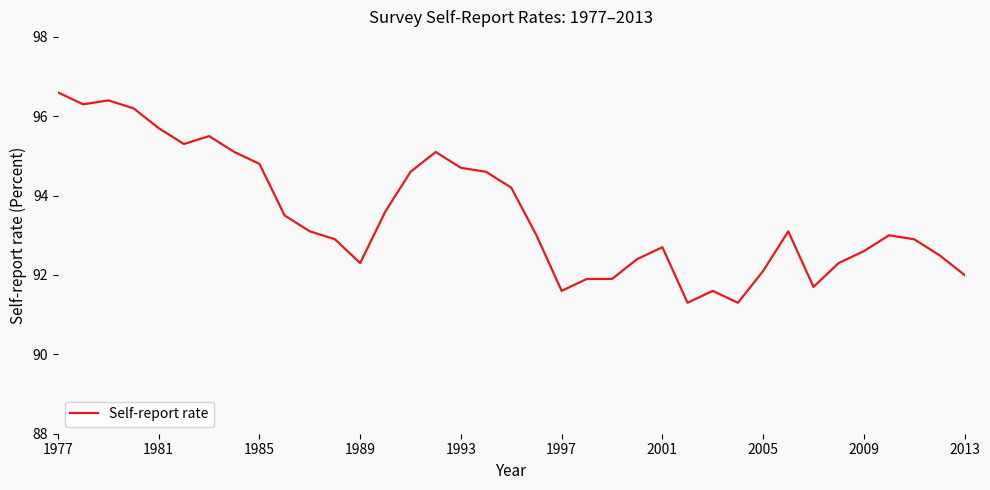

What is the maximum value shown in the chart?

96.6